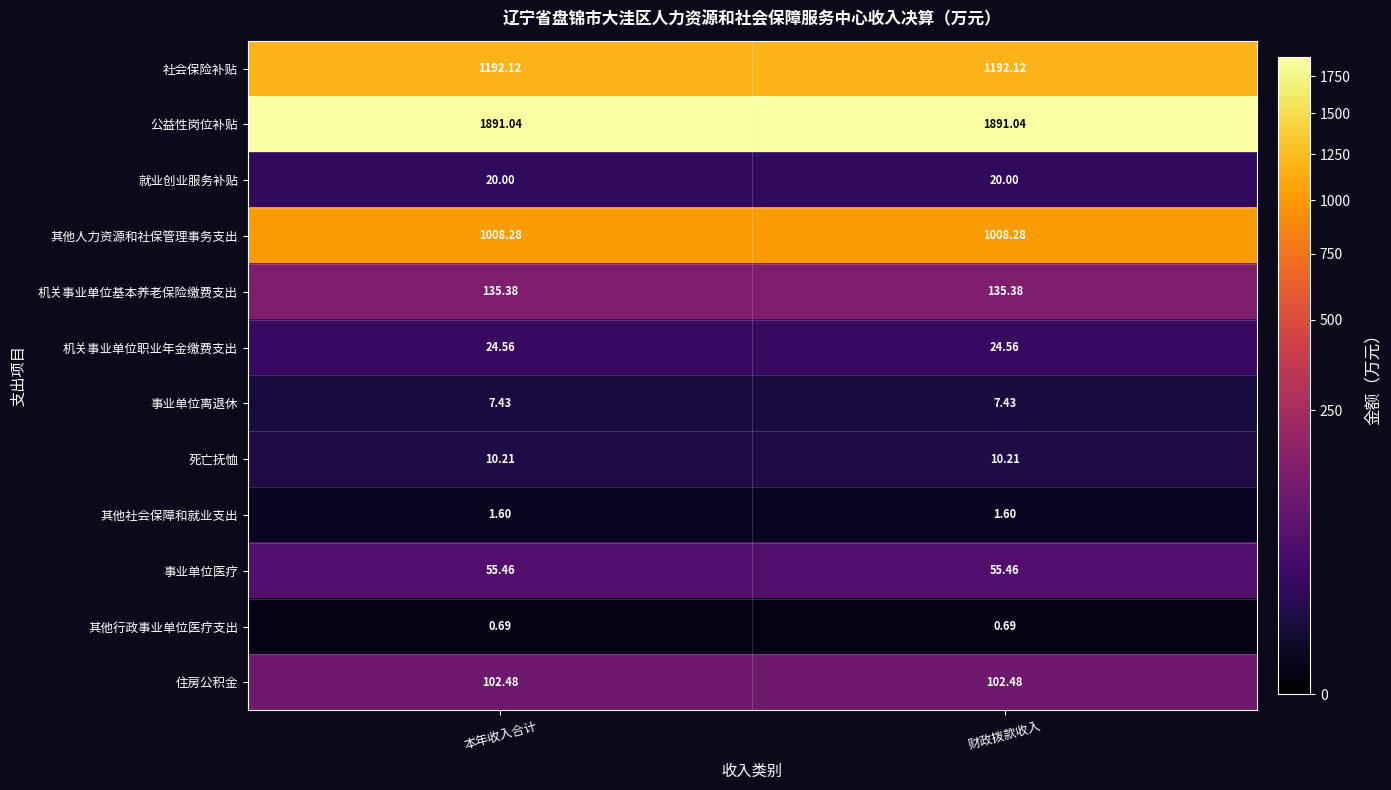

List the series in order of their peak value, lowest first.

其他行政事业单位医疗支出, 其他社会保障和就业支出, 事业单位离退休, 死亡抚恤, 就业创业服务补贴, 机关事业单位职业年金缴费支出, 事业单位医疗, 住房公积金, 机关事业单位基本养老保险缴费支出, 其他人力资源和社保管理事务支出, 社会保险补贴, 公益性岗位补贴